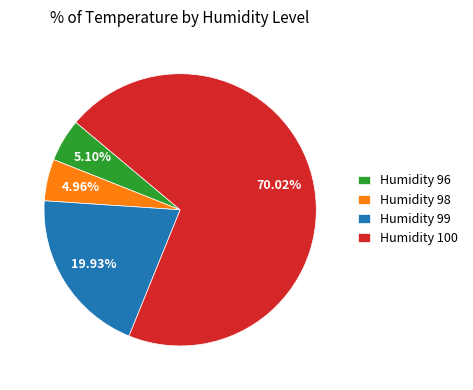

Is there any slice that represents more than half of the pie?

Yes